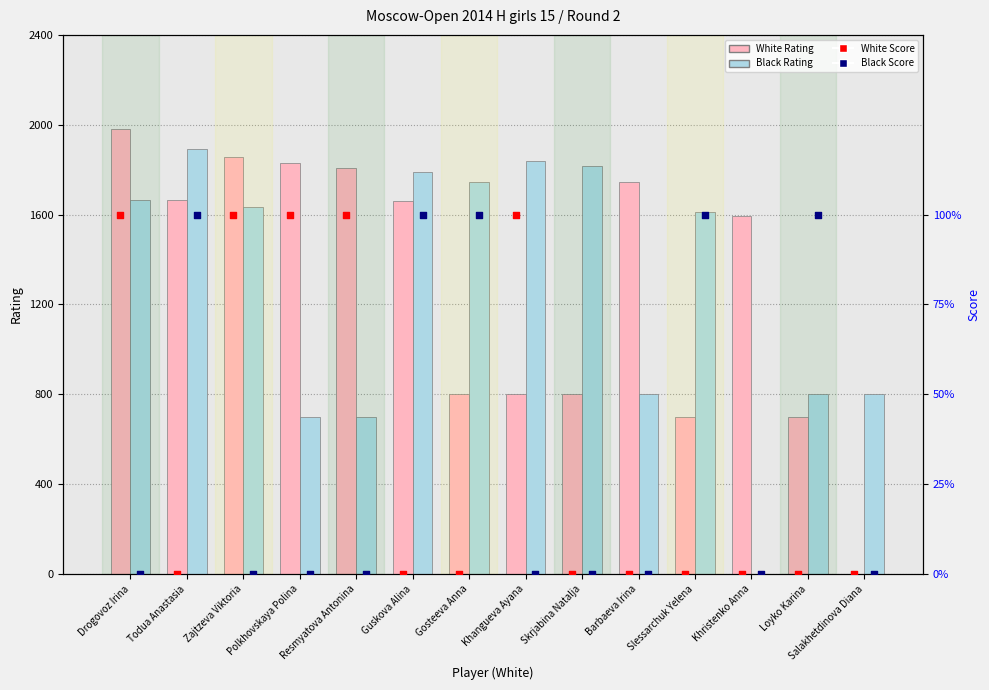

What are all the series names shown in the legend?

White Rating, Black Rating, White Score, Black Score